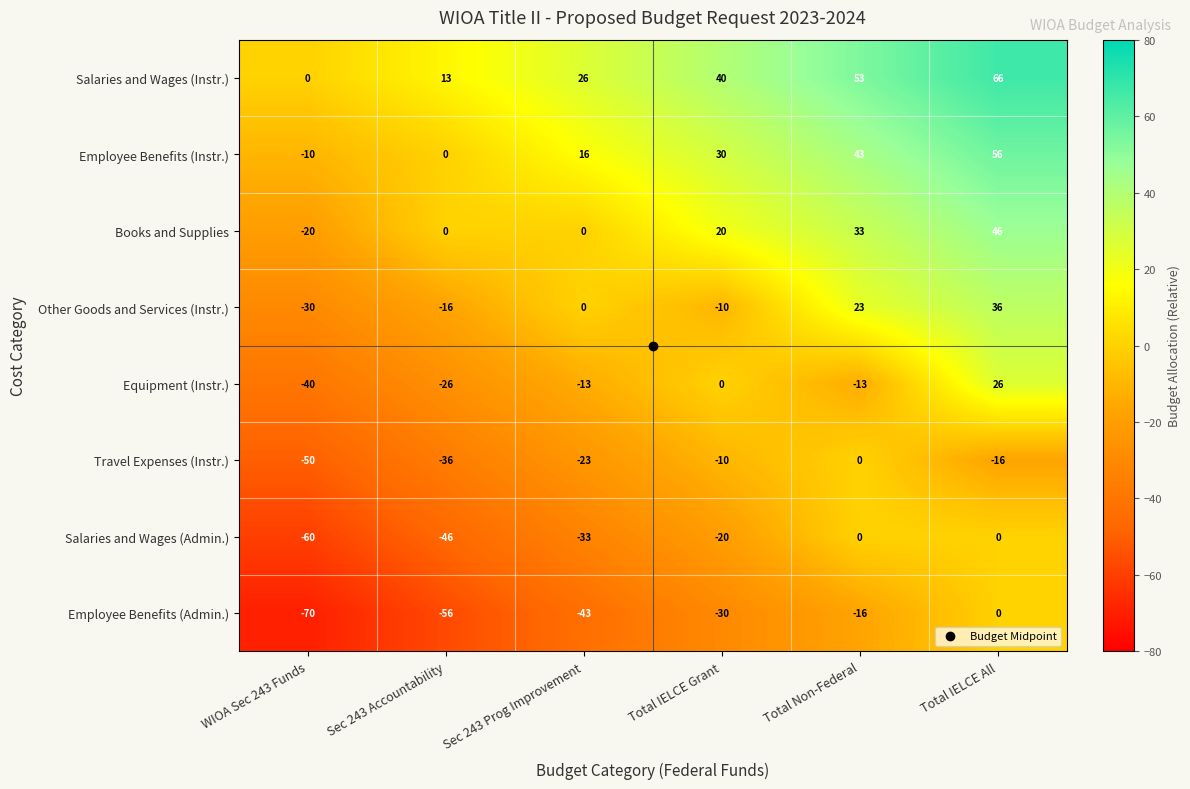

Is it true that Salaries and Wages (Admin.) equals -60 at WIOA Sec 243 Funds?

True